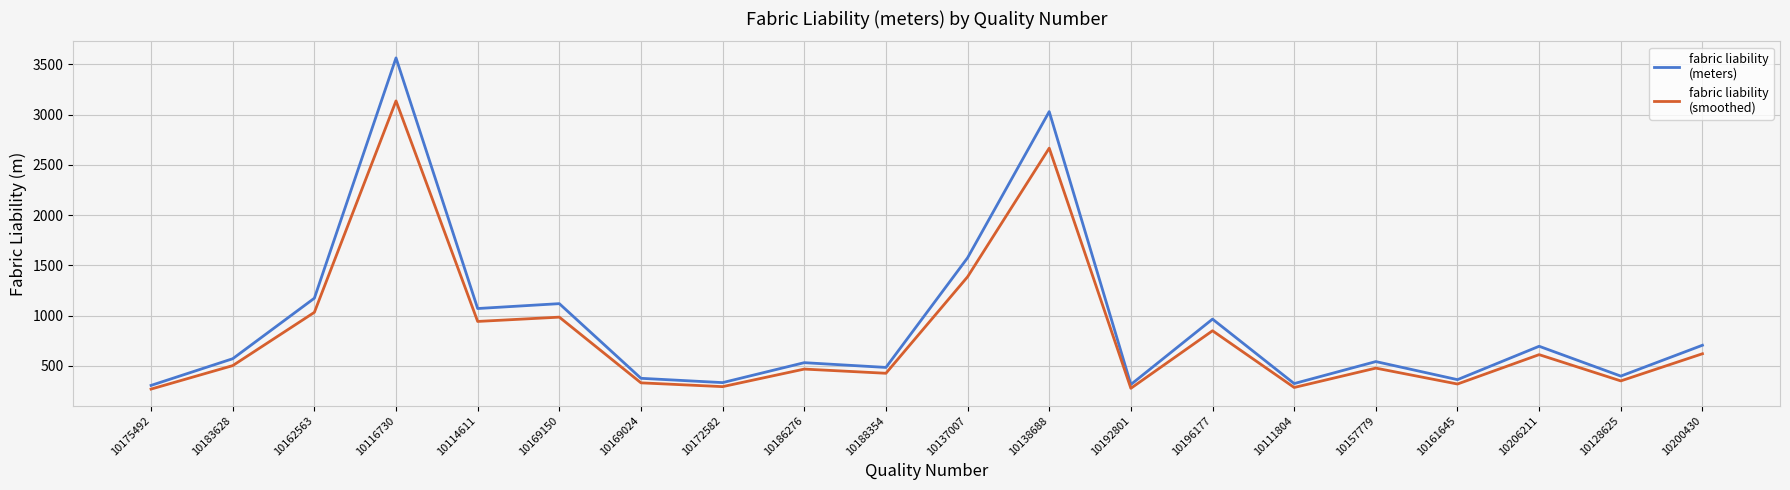

What is the greatest value displayed?

3565.5